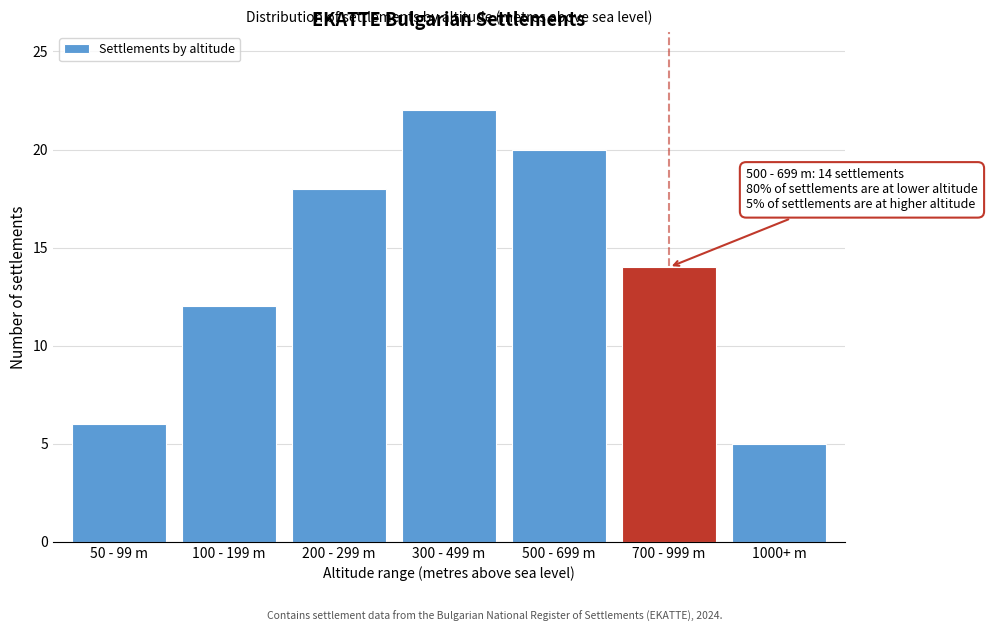

Reading left to right, list all the values displayed in this chart.

6	12	18	22	20	14	5